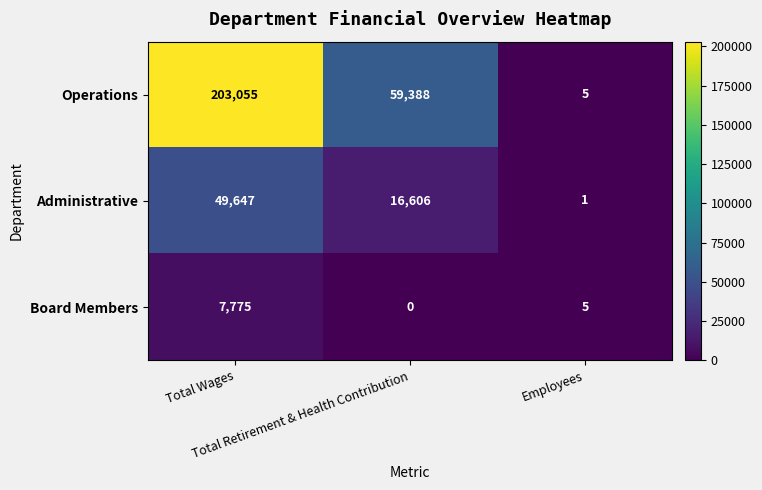

Rank the series by their maximum value, from lowest to highest.

Board Members, Administrative, Operations